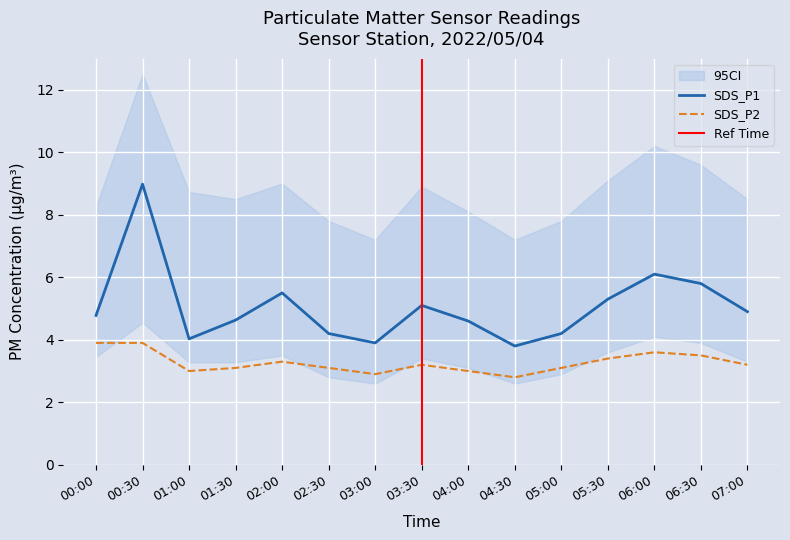

What is the sum of all SDS_P2 values?

49.0